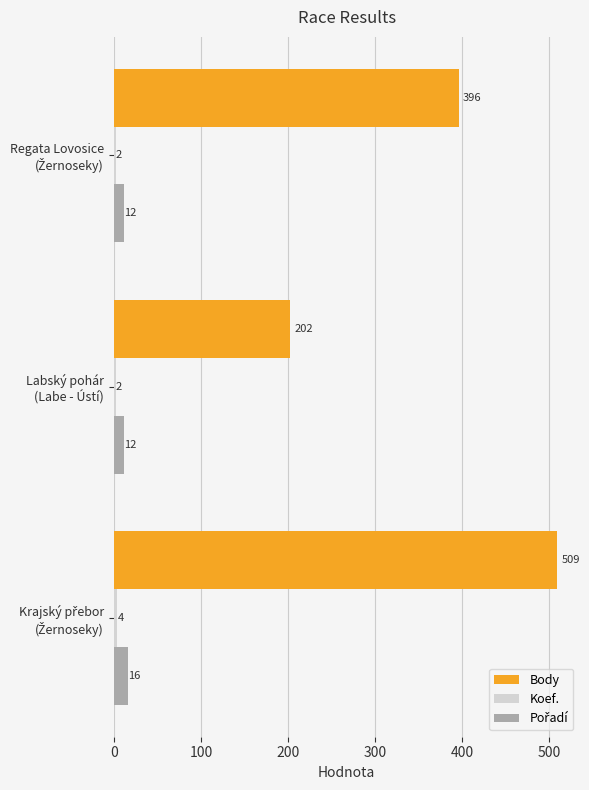

What is the average value of the Body series?

369